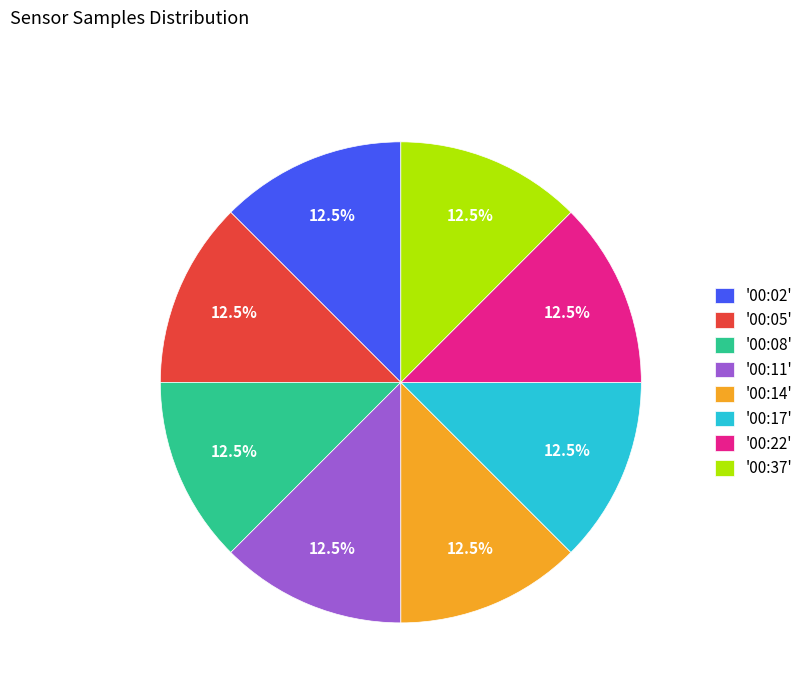

Approximately how many times larger is the value at '00:37' compared to '00:11'?

1.0